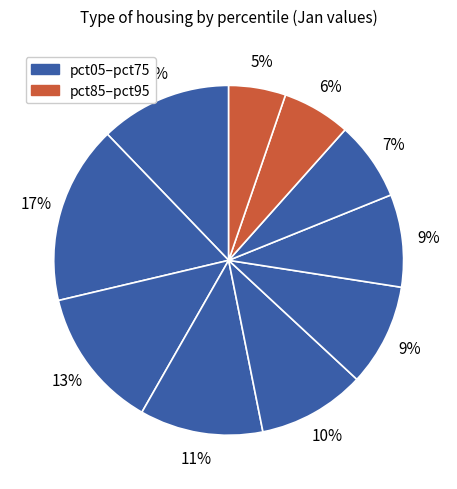

How many slices are in this pie chart?

10